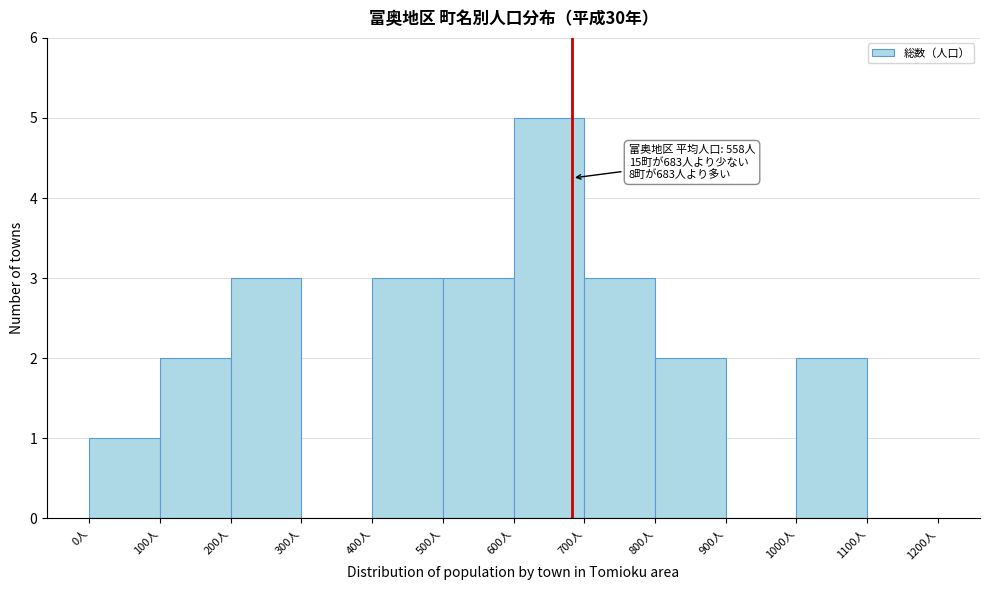

Which range on the x-axis has the tallest bar?

600 to 700